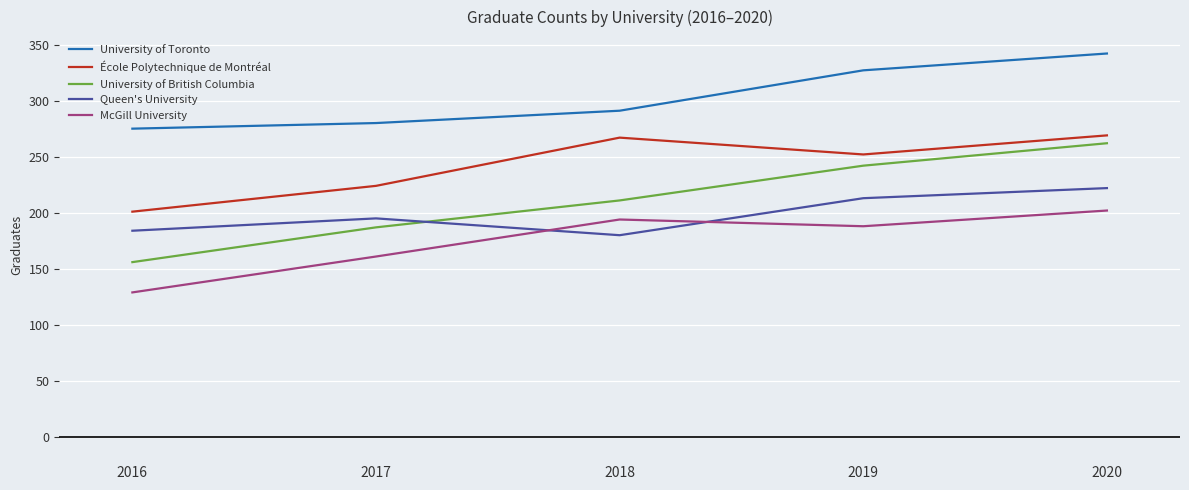

What is the spread (max minus min) of values at 2019?

139